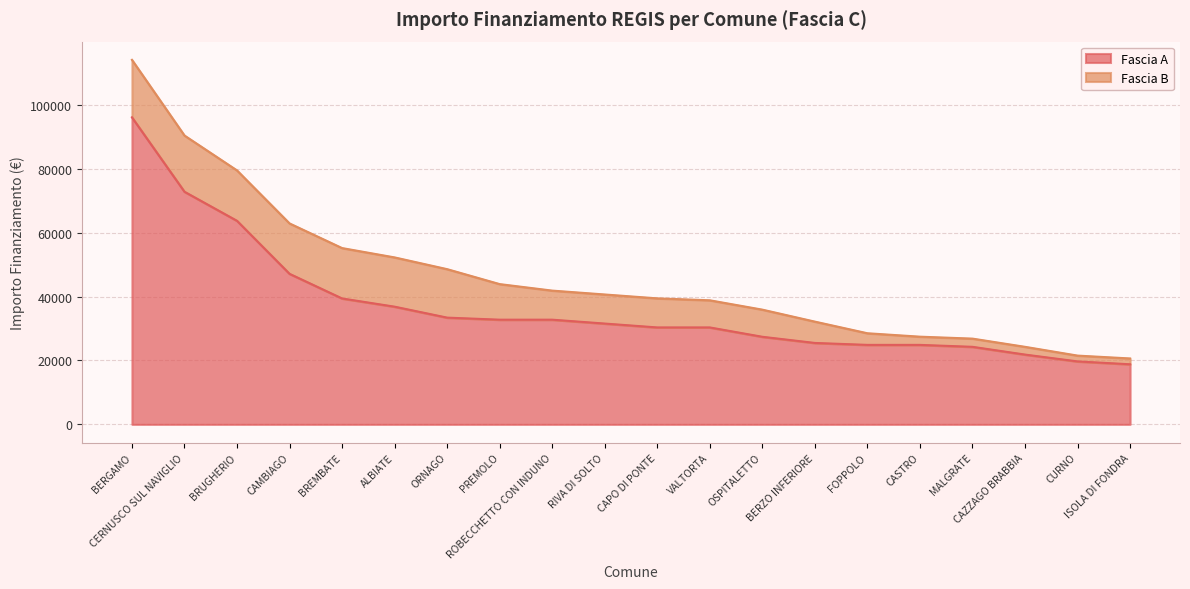

True or false: there are more than 0 points higher than both neighbors.

False